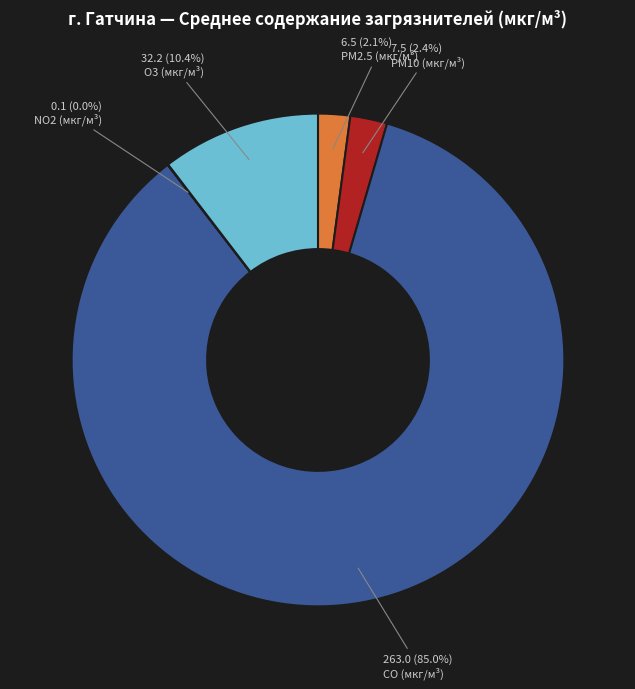

The PM10 (мкг/м³) slice represents 8% of the pie. True or false?

False